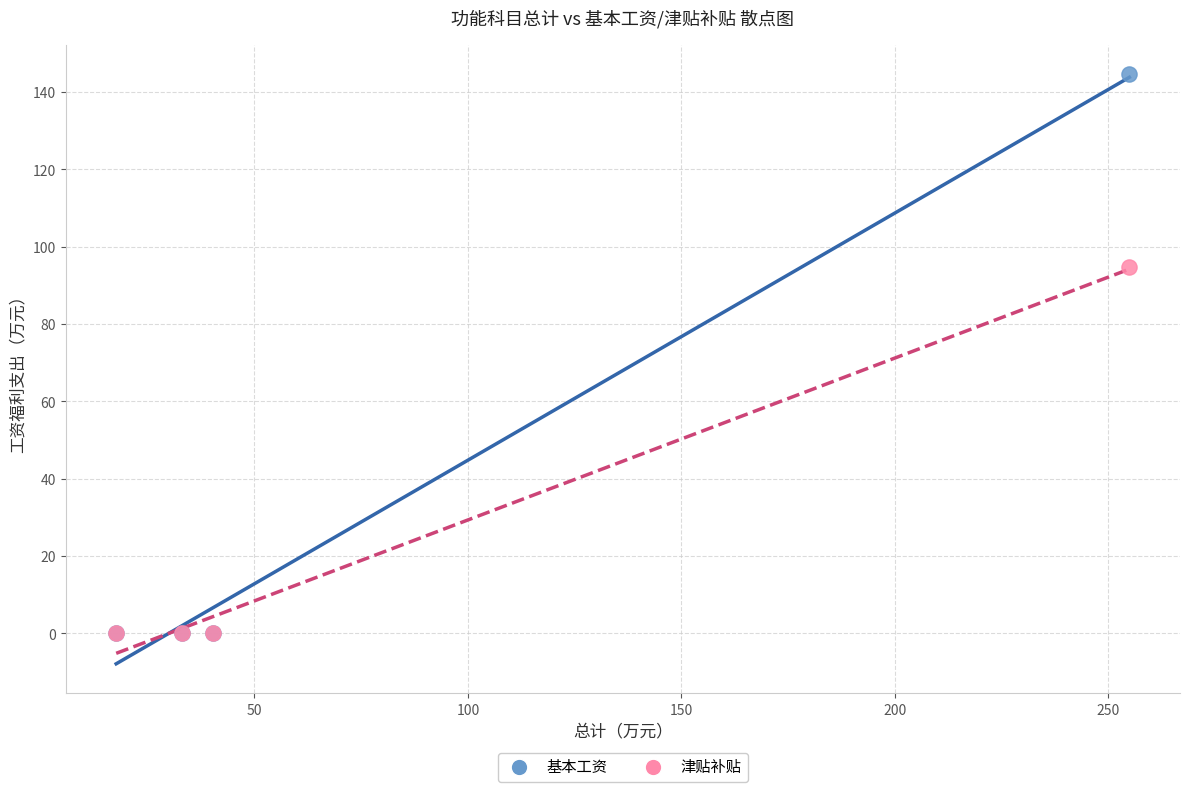

Across all series, what Y value is closest to 72?

94.7